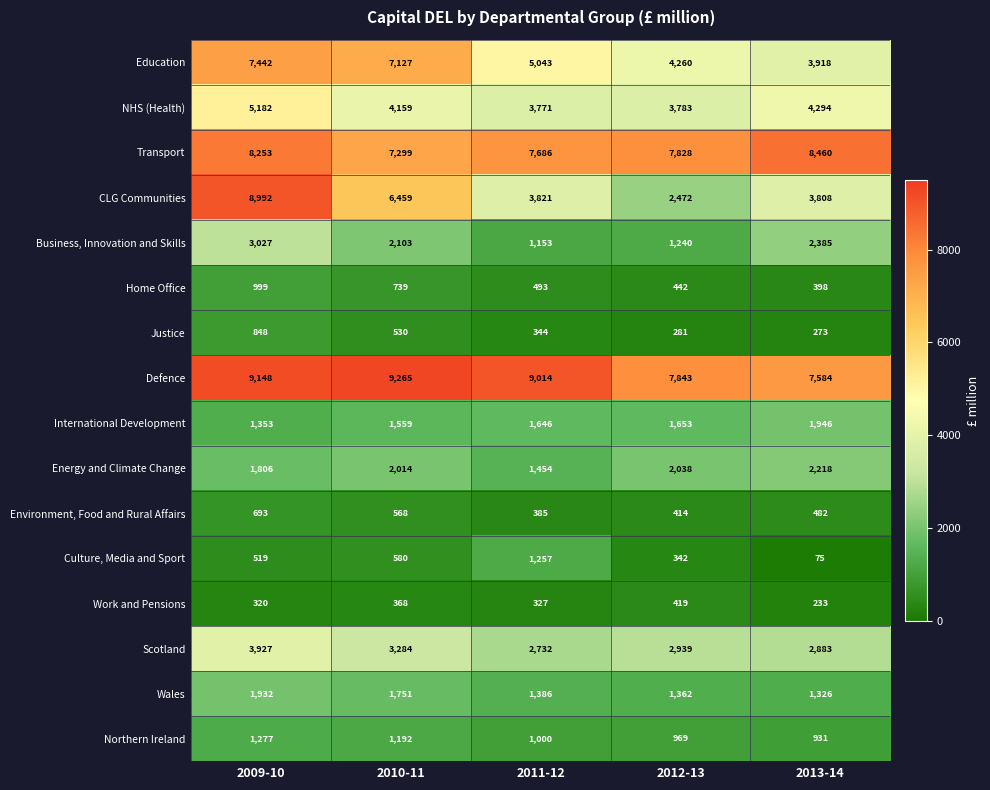

At 2013-14, list the series in order from smallest to largest.

Culture, Media and Sport, Work and Pensions, Justice, Home Office, Environment, Food and Rural Affairs, Northern Ireland, Wales, International Development, Energy and Climate Change, Business, Innovation and Skills, Scotland, CLG Communities, Education, NHS (Health), Defence, Transport